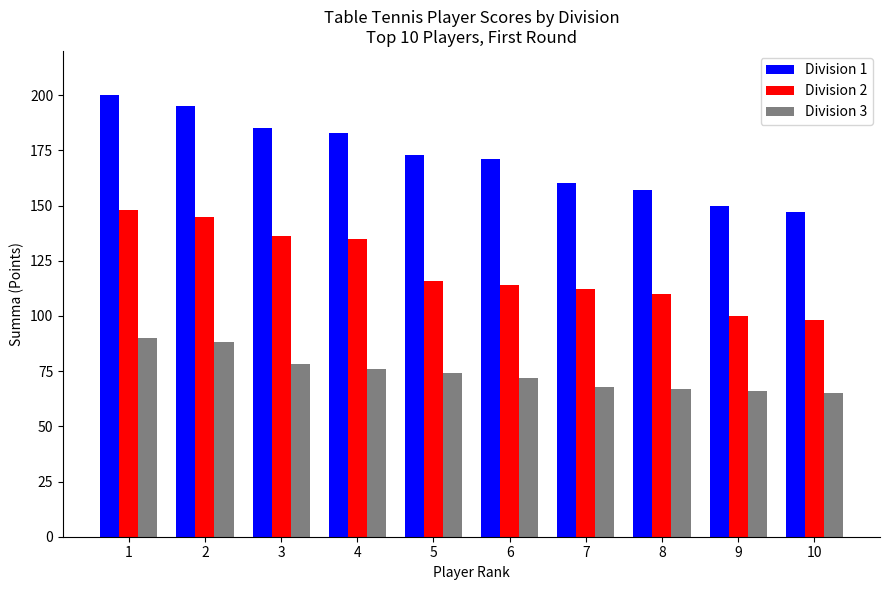

The Division 3 series shows 88 at 2. True or false?

True